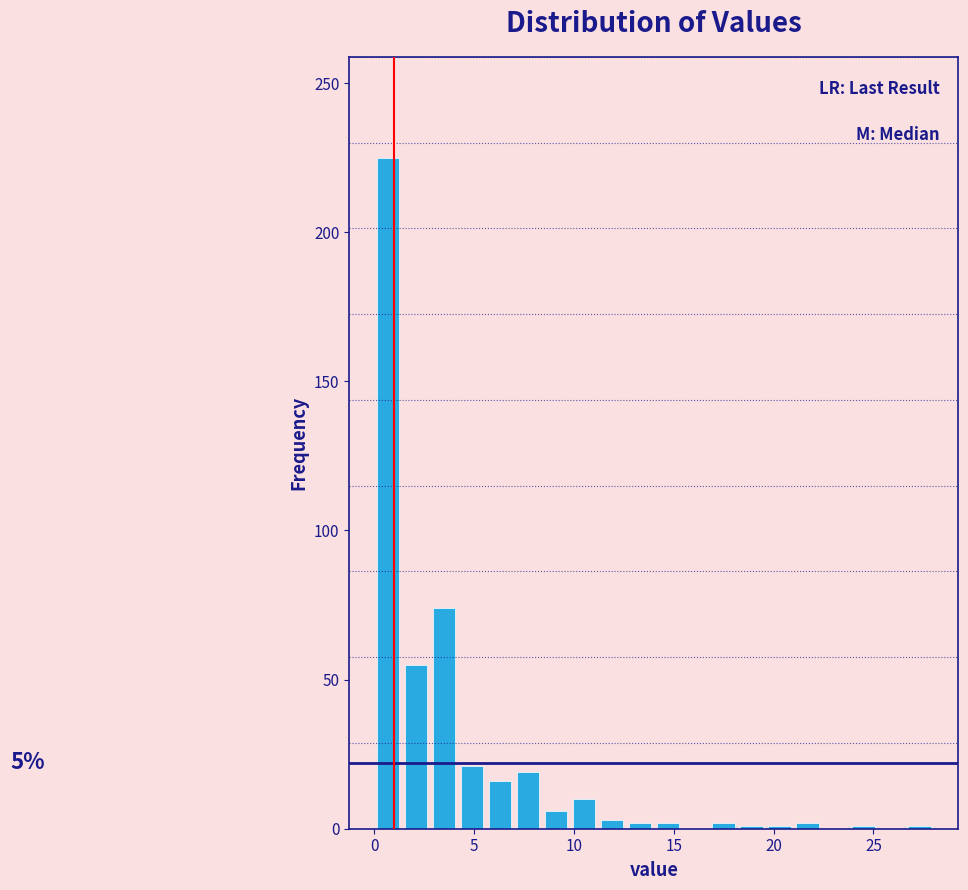

Around what value on the x-axis is the tallest bar? Give the approximate position of its centre, as read against the axis.

0.5